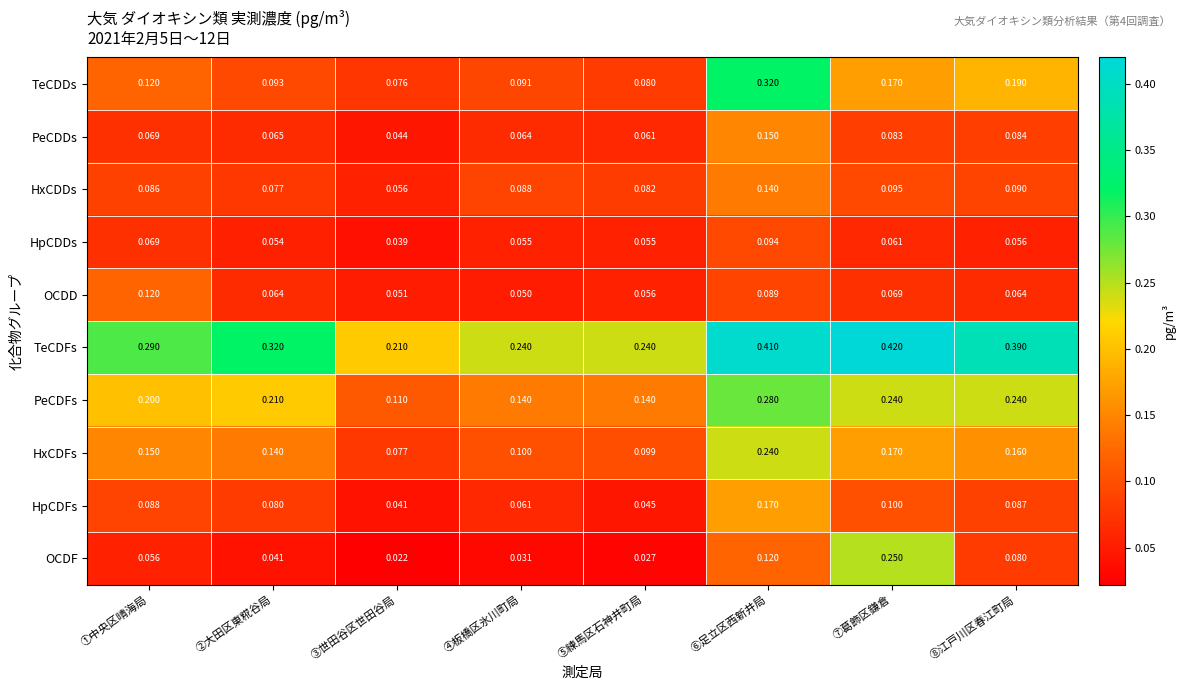

List the series in order of their peak value, highest first.

TeCDFs, TeCDDs, PeCDFs, OCDF, HxCDFs, HpCDFs, PeCDDs, HxCDDs, OCDD, HpCDDs